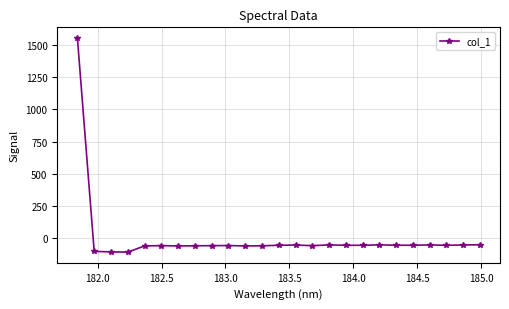

True or false: there are more than 2 points higher than both neighbors.

True